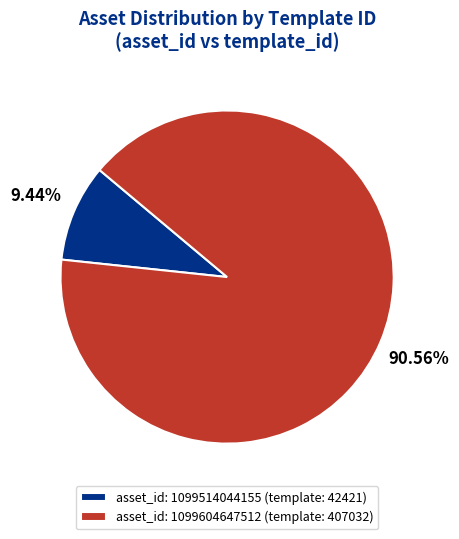

How many slices are in this pie chart?

2